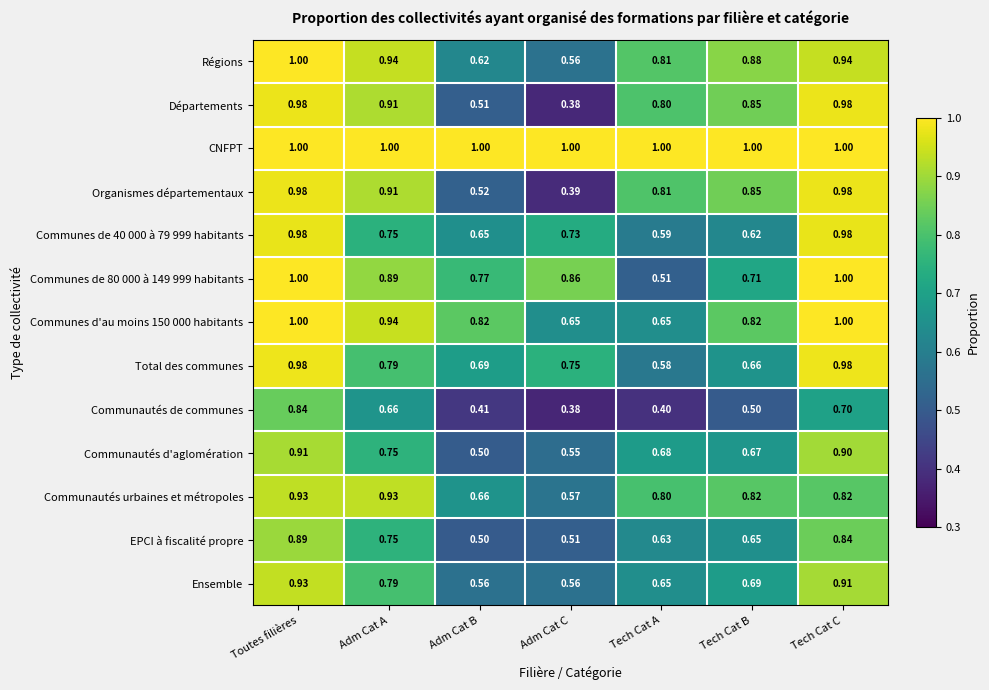

Which series changed the most between Toutes filières and Adm Cat C?

Départements